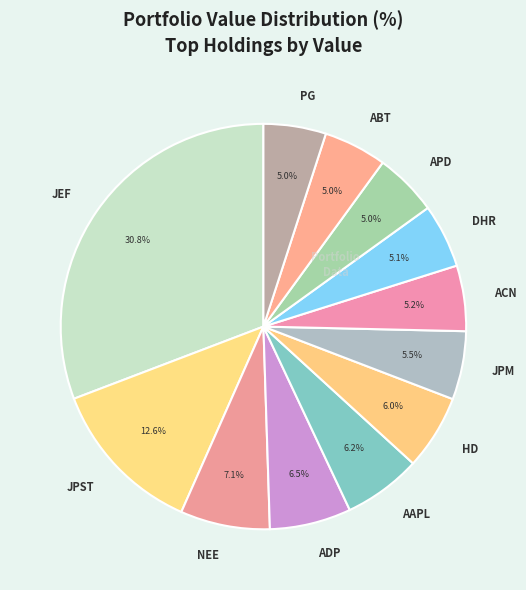

How many segments does this pie chart have?

12